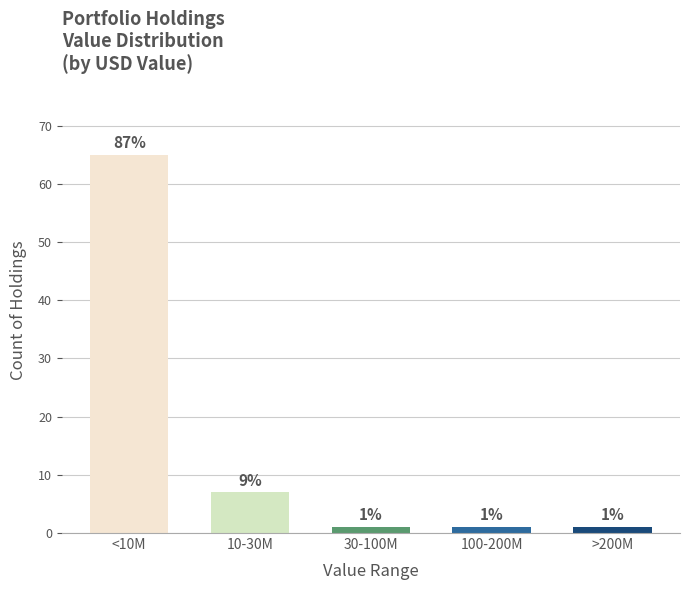

Reading left to right, transcribe all the data shown in this chart.

65	7	1	1	1